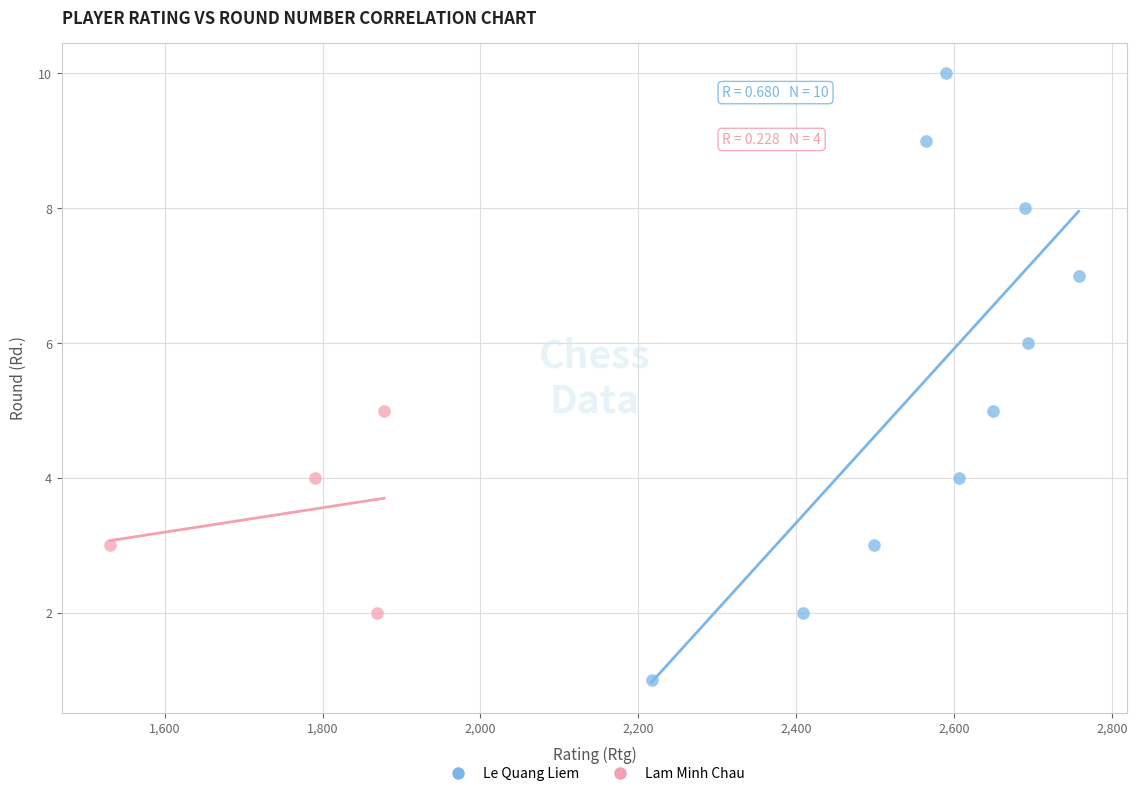

Which series reaches the maximum Y coordinate?

Le Quang Liem